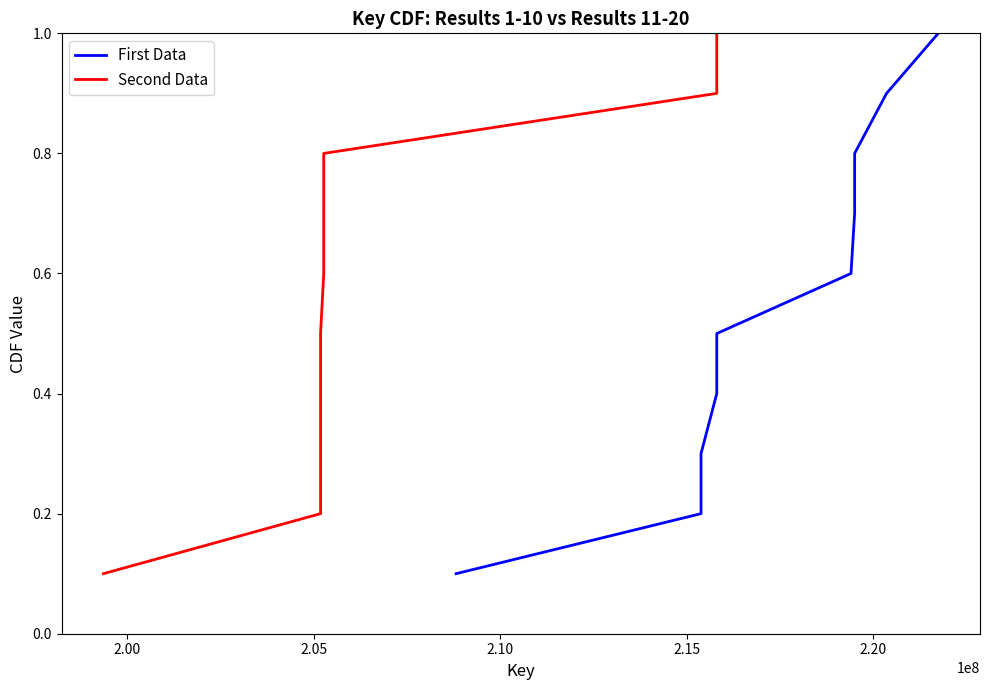

Is this an area chart (filled region under the line)?

No